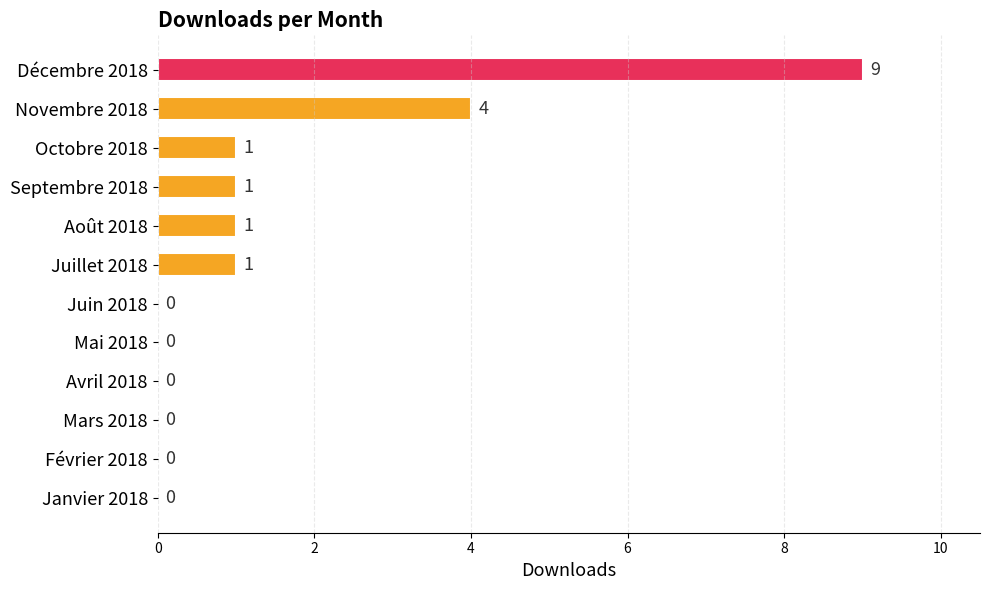

Count the values in the range 0 to 1.

10